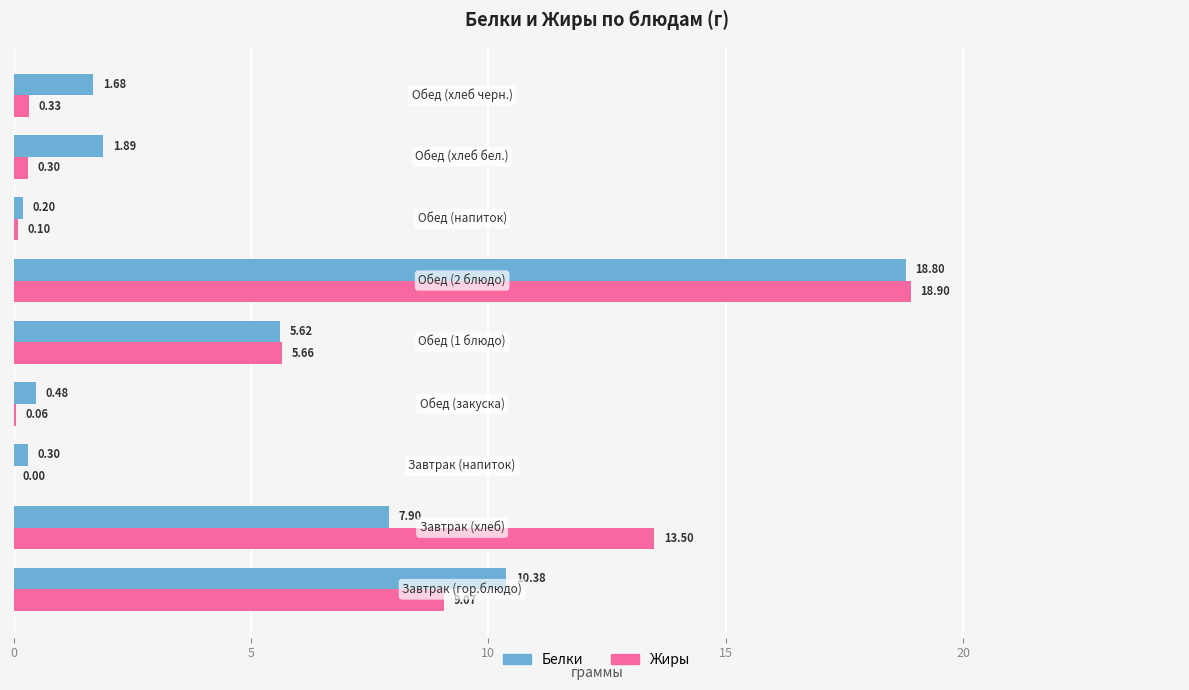

How many values in the Жиры series exceed 0?

8